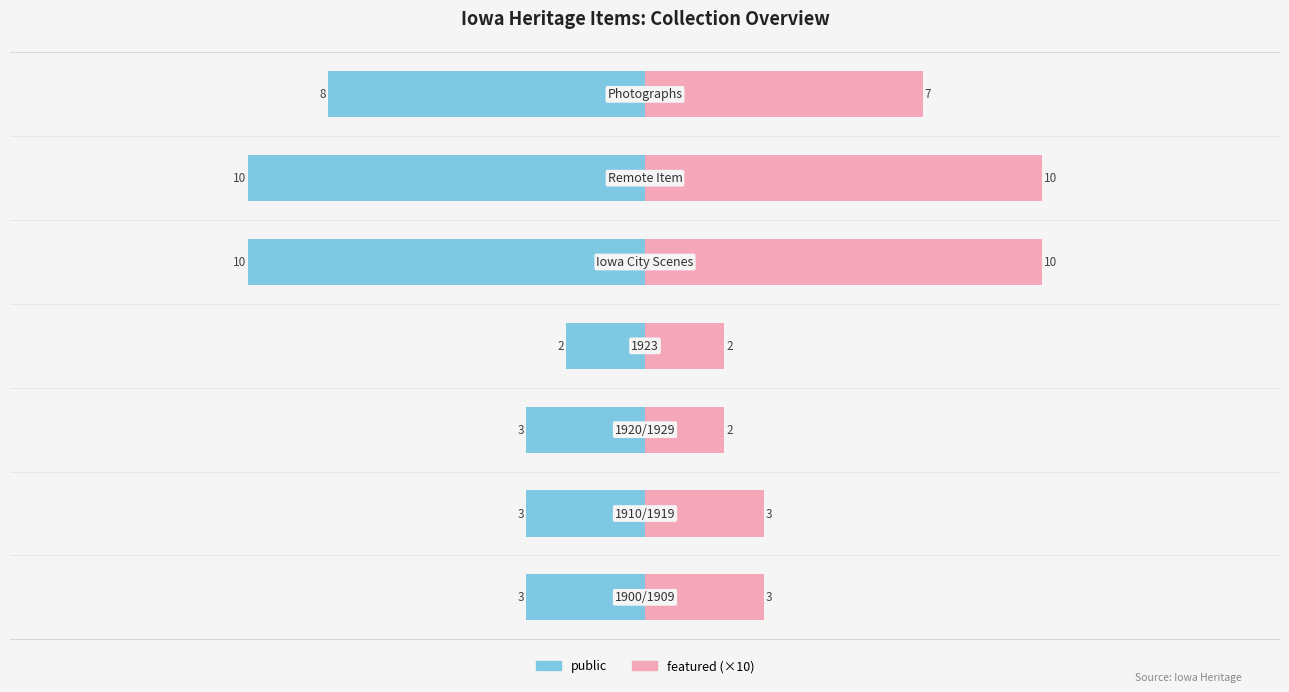

Count the number of categories in the chart.

7